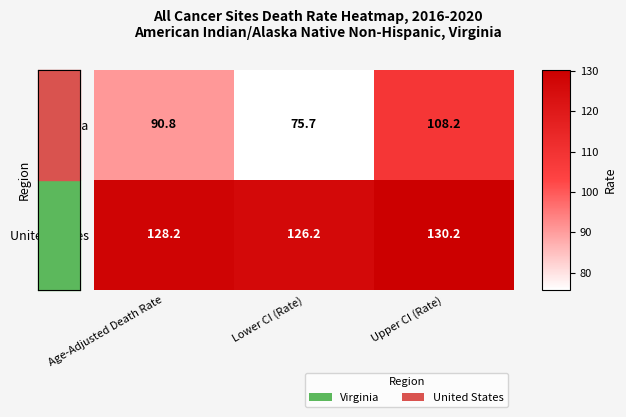

Rank the series by their maximum value, from lowest to highest.

Virginia, United States